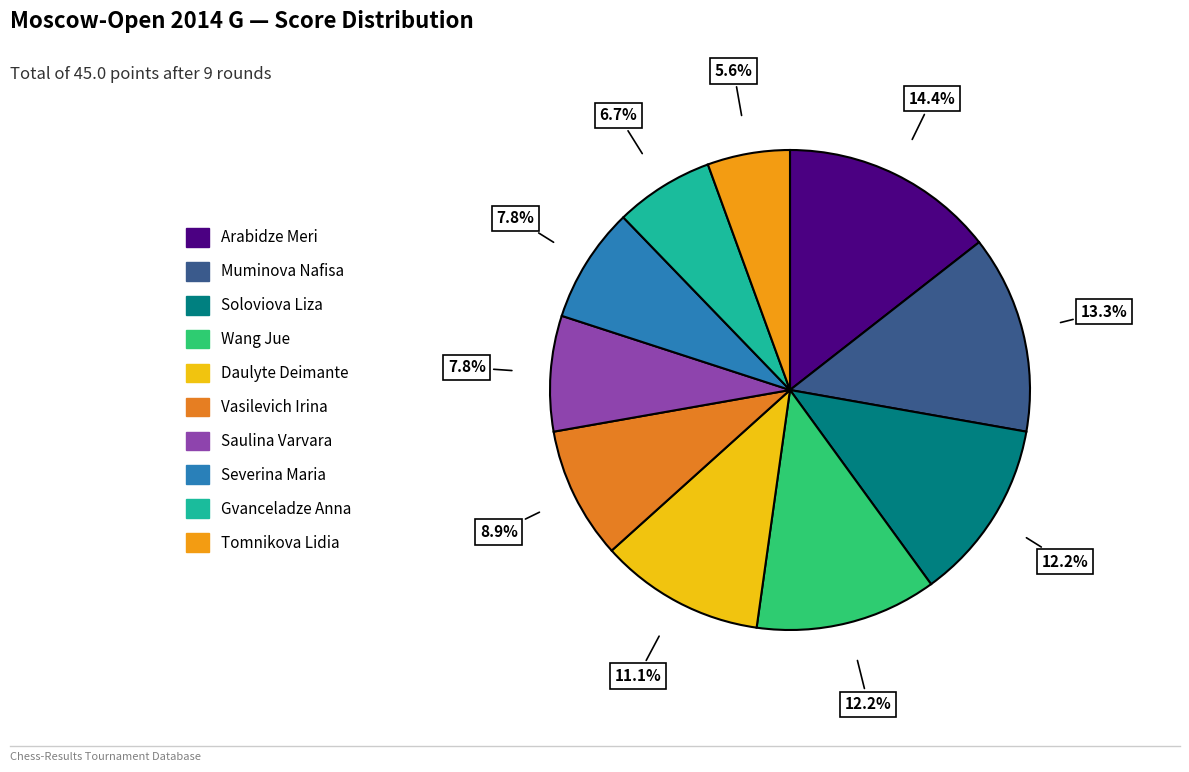

True or false: Wang Jue accounts for 24% of the total.

False